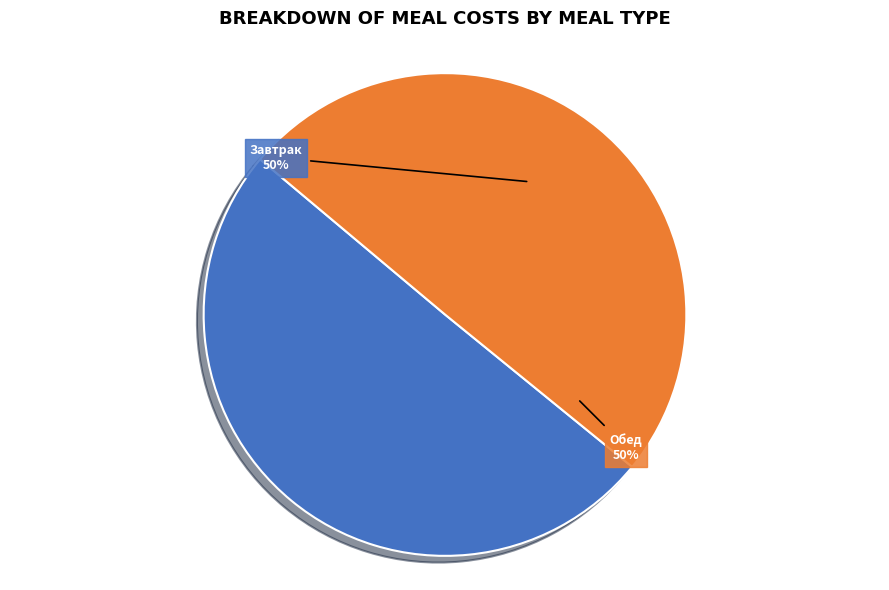

Is the sum of Обед and Завтрак greater than half?

Yes